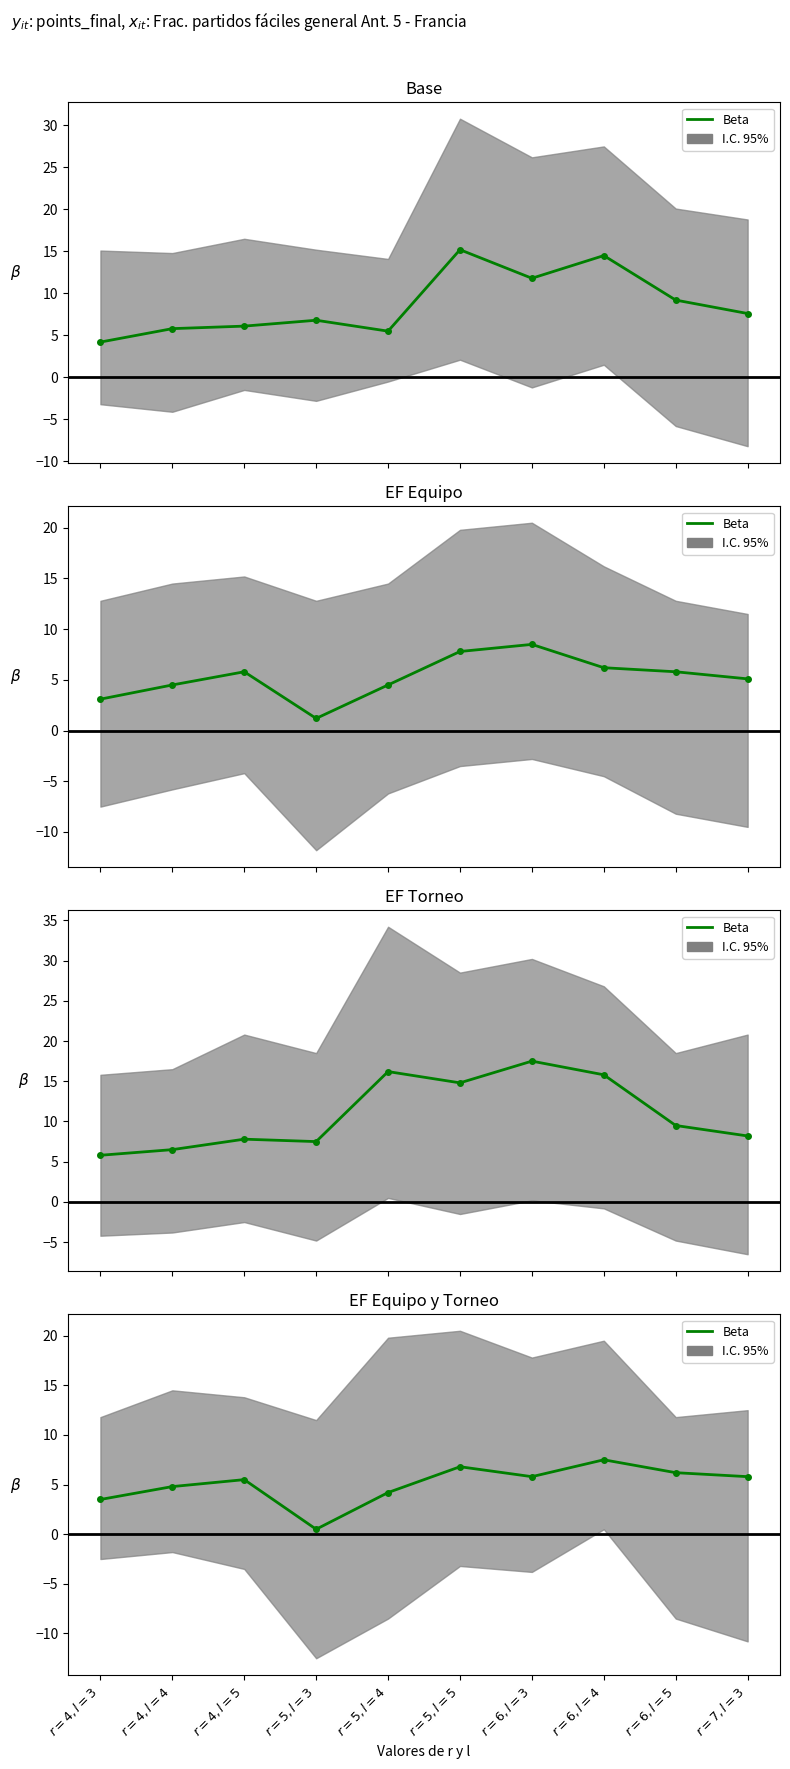

What is the ratio of the value at $r=6, l=4$ to the value at $r=4, l=4$?

1.6